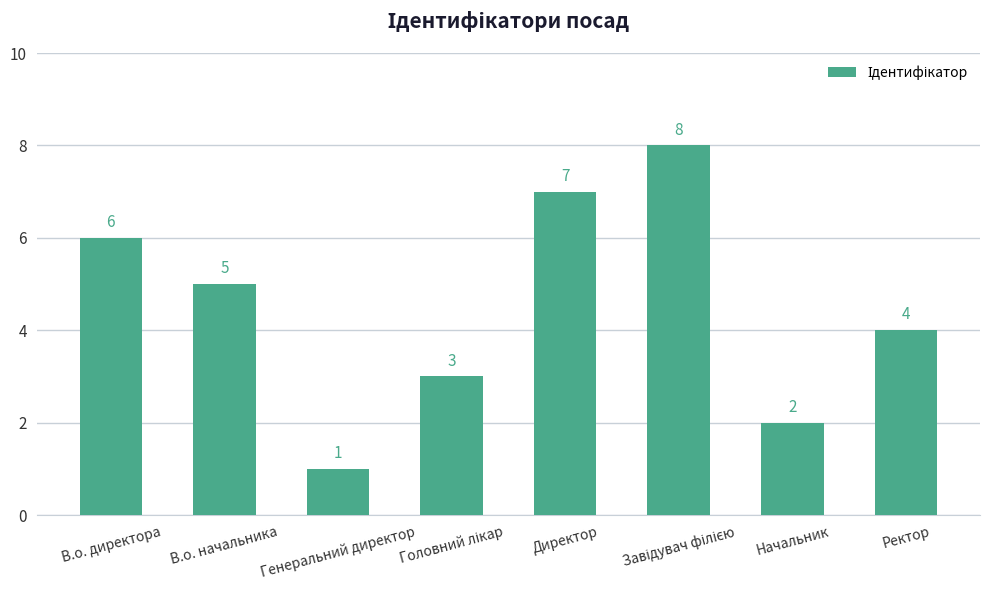

Which category has the lowest value across all series?

Генеральний директор